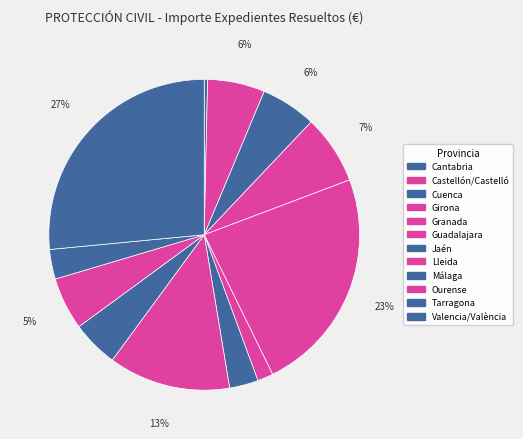

Is the sum of Lleida and Valencia/València greater than half?

No